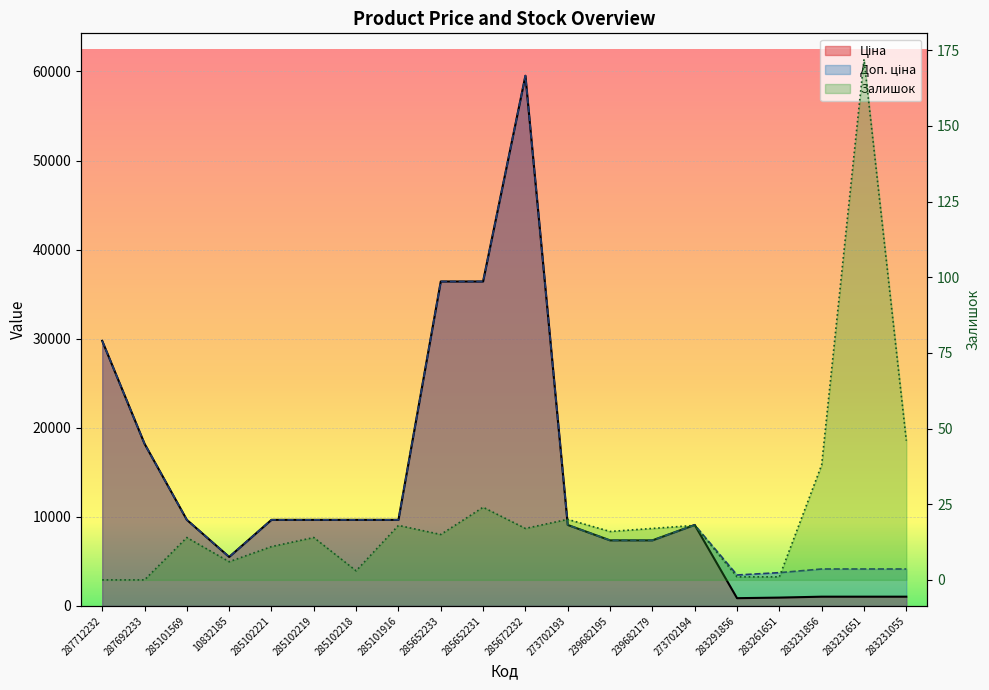

Read the Залишок value at 283231856.

38.0